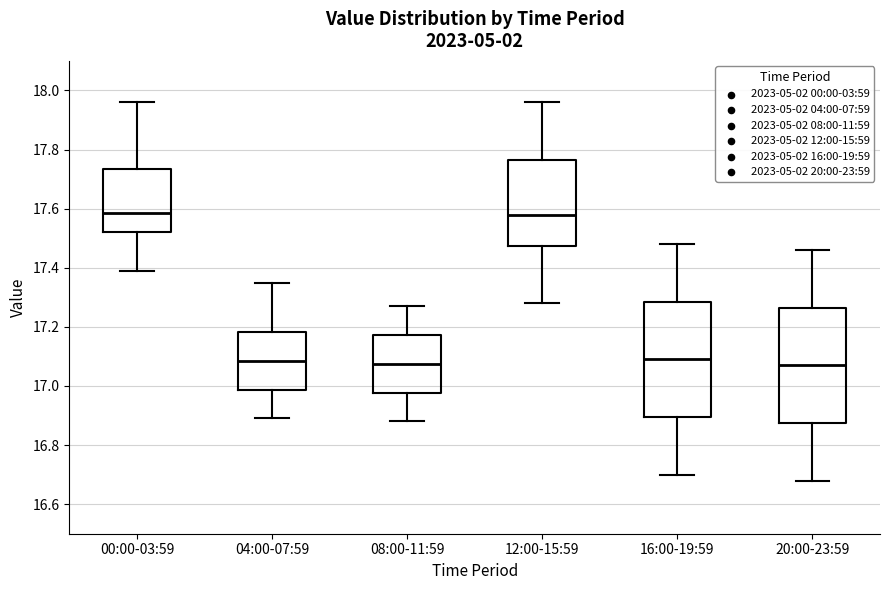

Where is the lower edge of the box for 00:00-03:59 on the y-axis? The values are not printed on the chart, so give them approximately, as read against the axis.

17.52